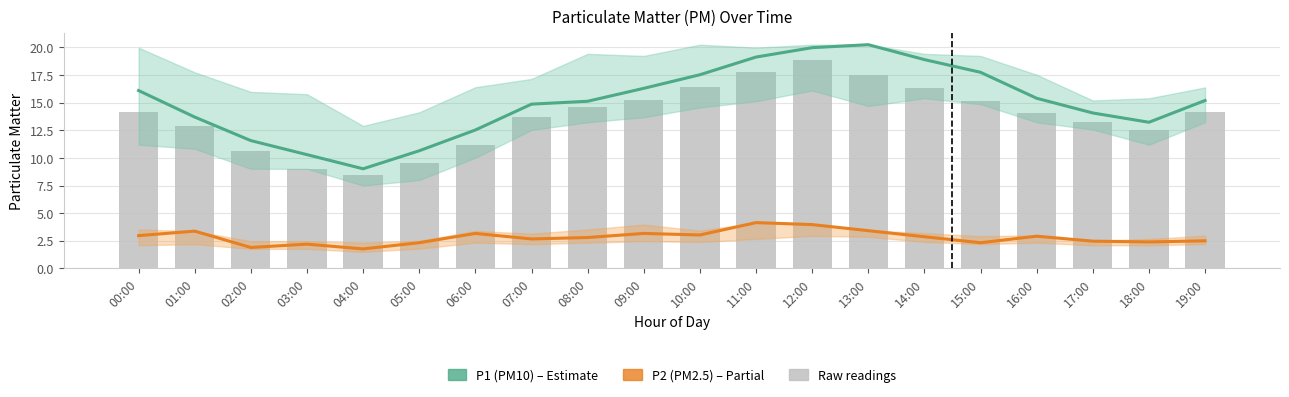

Rank the series by their maximum value, from highest to lowest.

P1 (PM10), Raw readings, P2 (PM2.5)